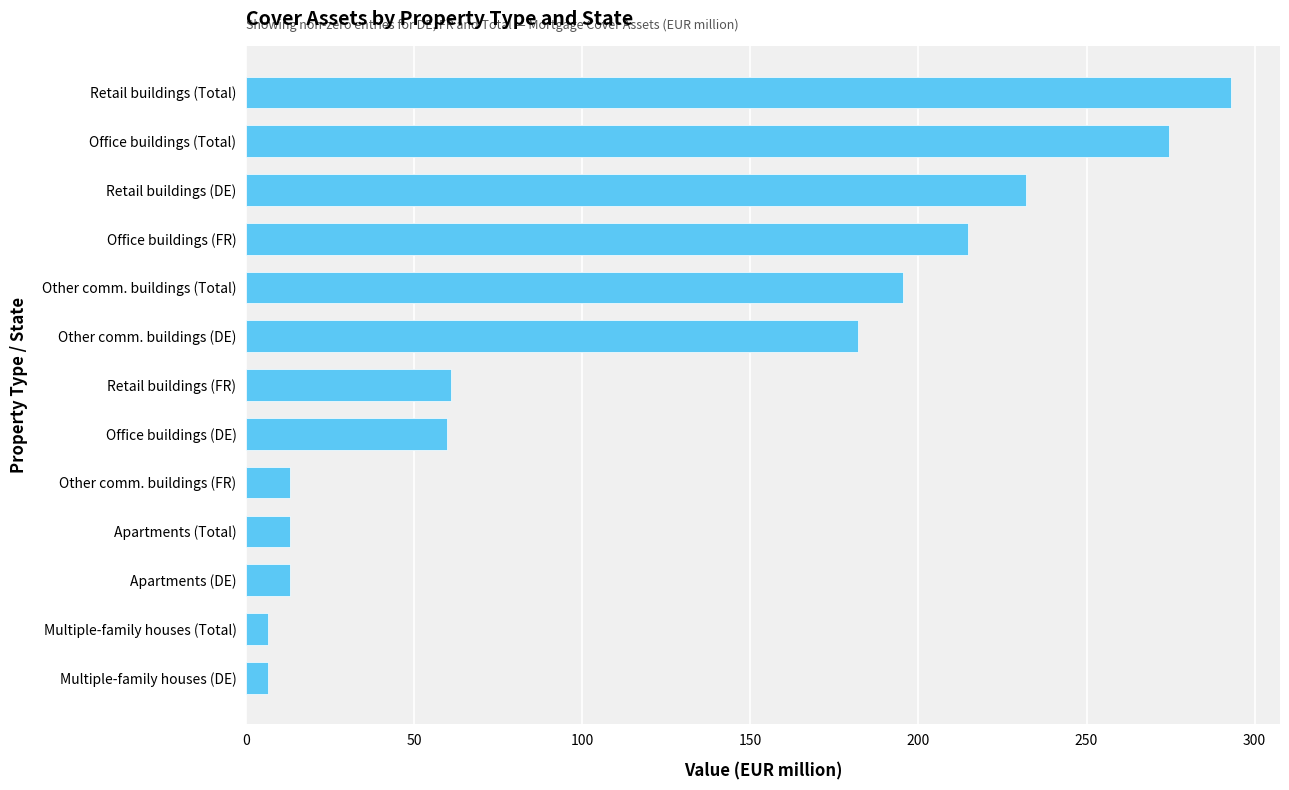

What is the change in value from Office buildings (FR) to Other comm. buildings (DE)?

-32.5